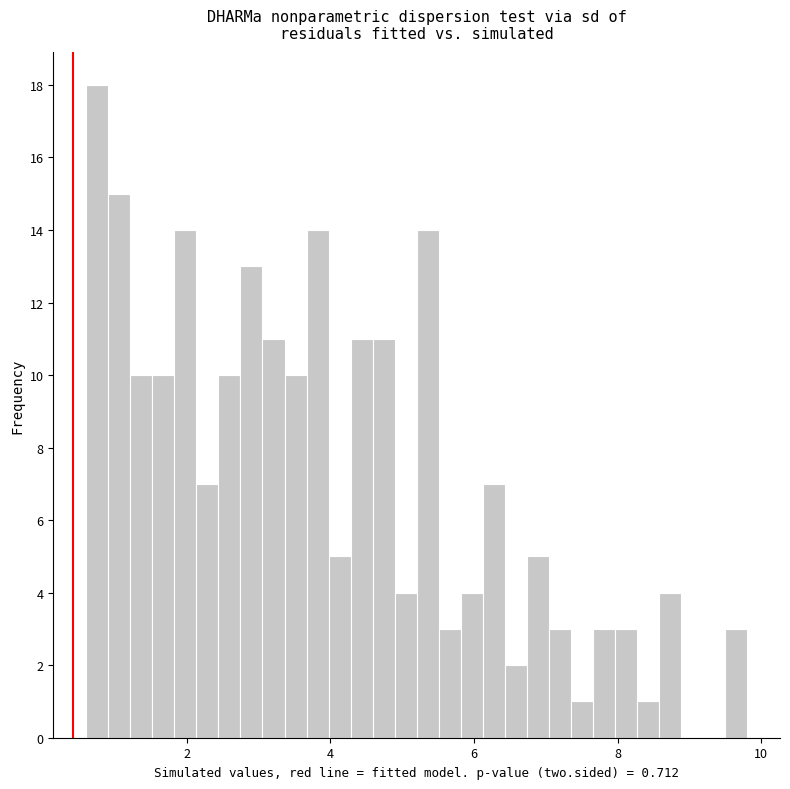

Read against the x-axis, roughly where is the centre of the tallest bar?

0.8